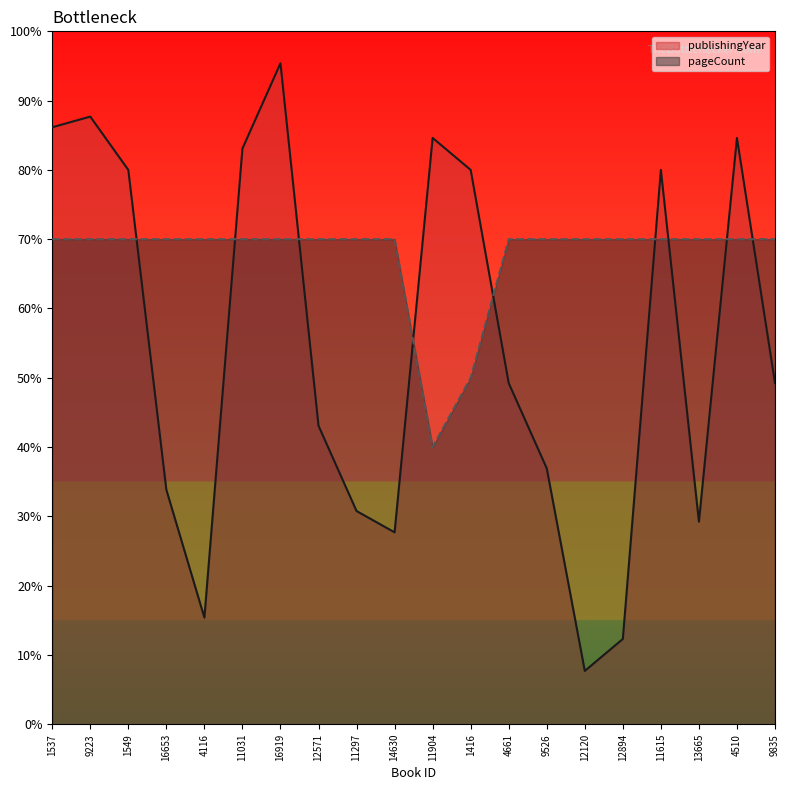

After their last crossing, which series has the higher values: pageCount or publishingYear?

pageCount